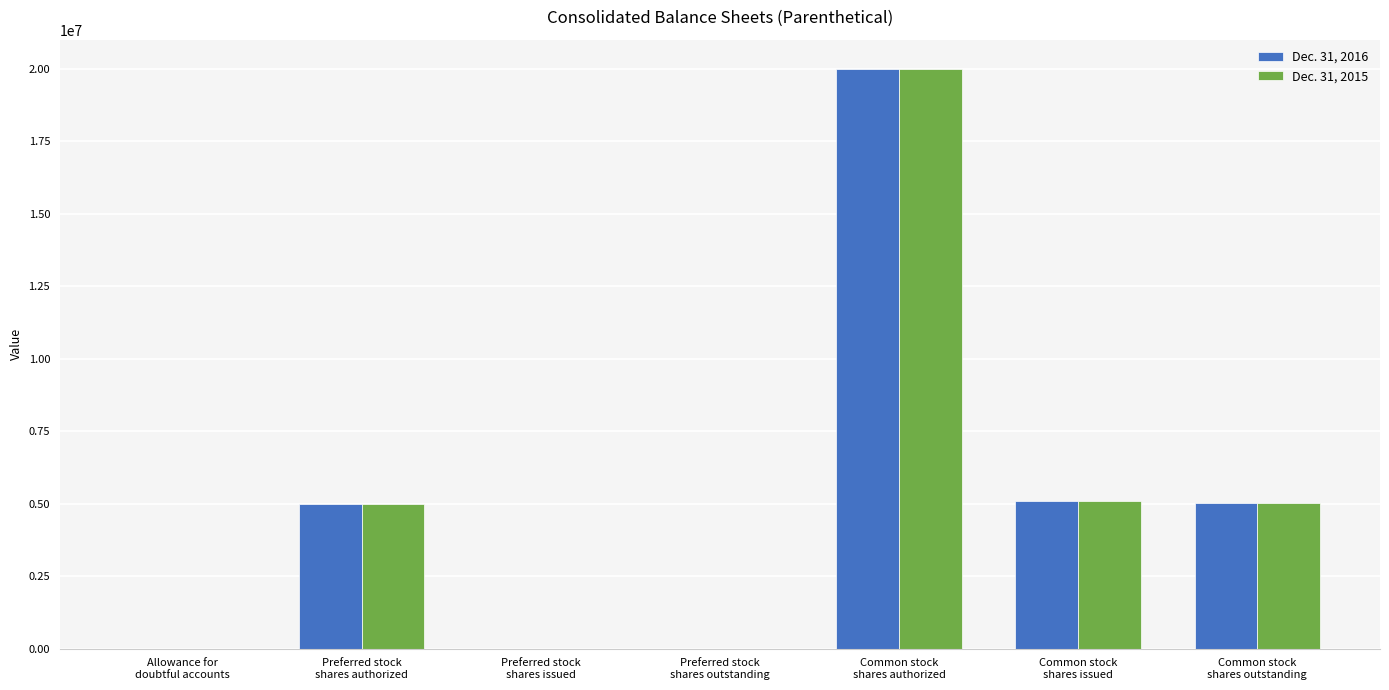

What are all the series names shown in the legend?

Dec. 31, 2016, Dec. 31, 2015